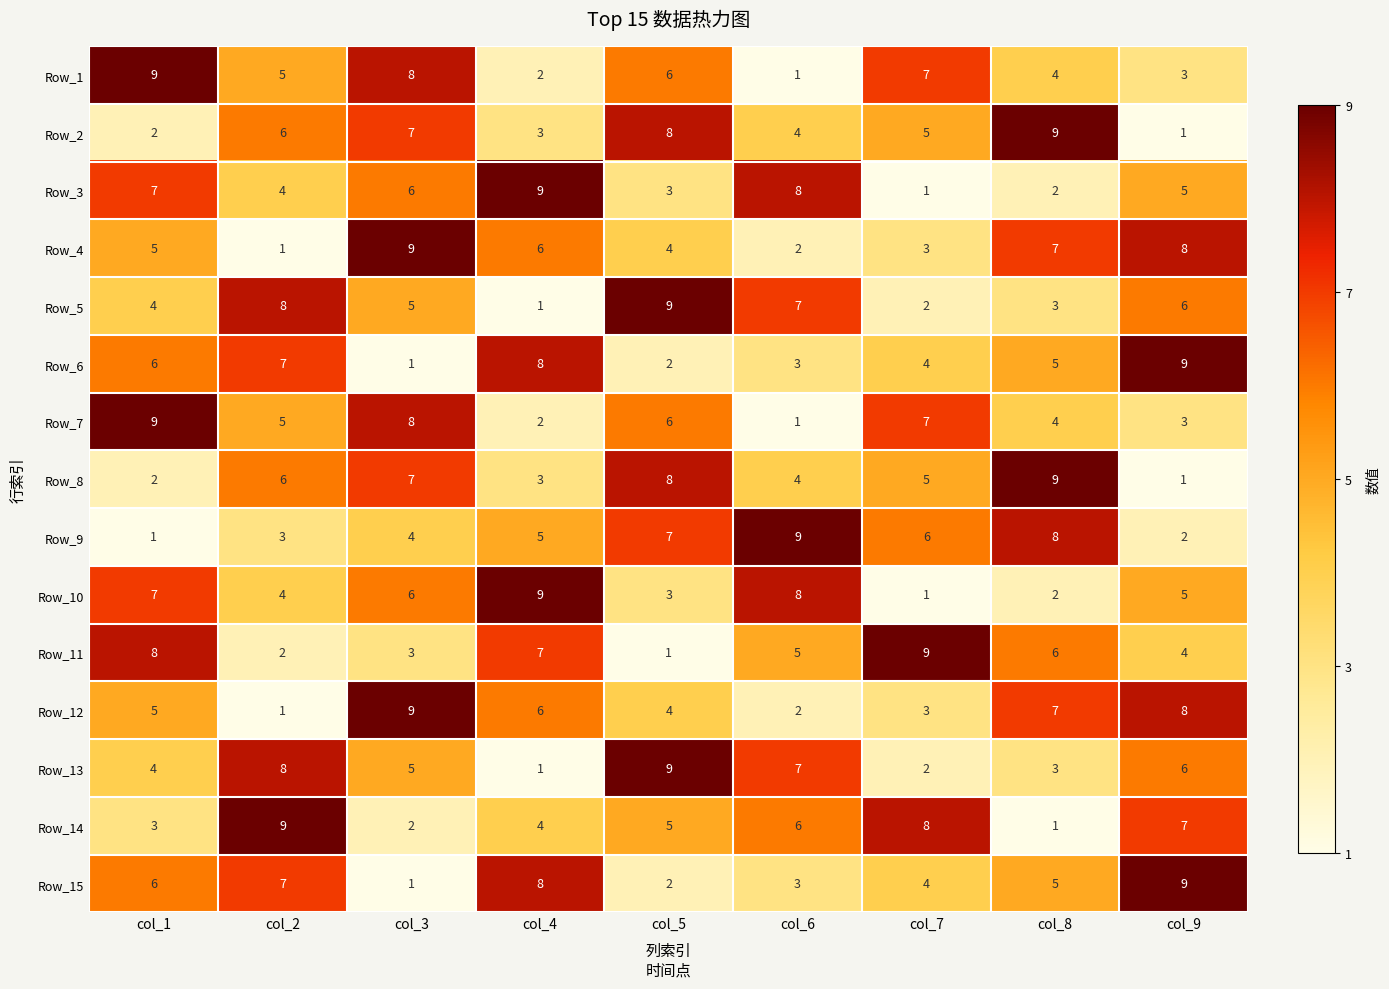

Where does the Row_7 series first go above 5?

col_1